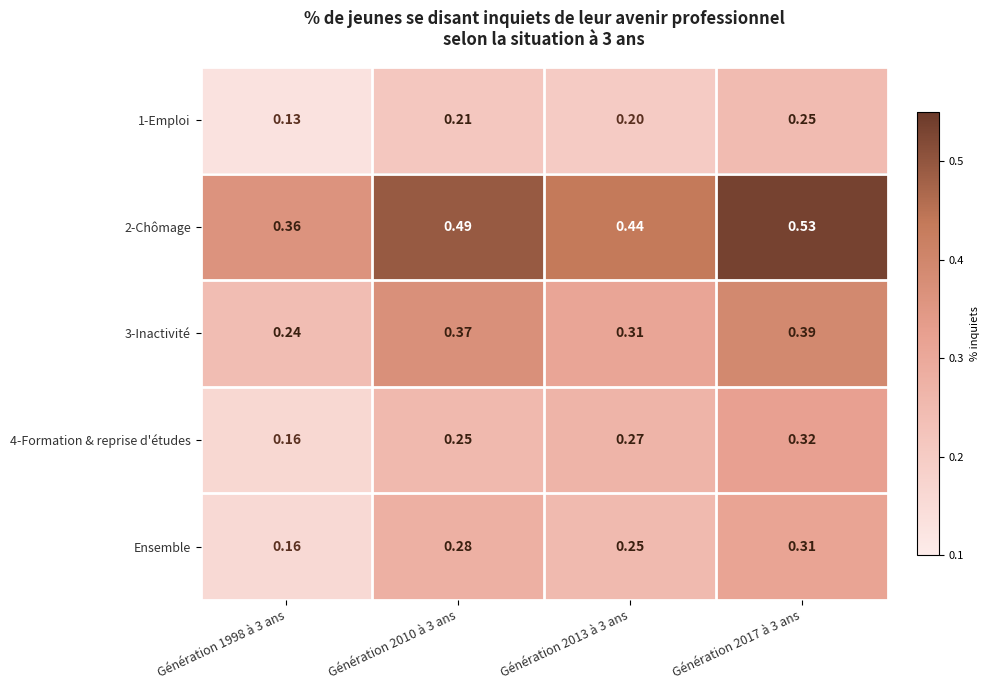

Is the value of 2-Chômage at Génération 1998 à 3 ans greater than the value of 1-Emploi at Génération 2010 à 3 ans?

Yes